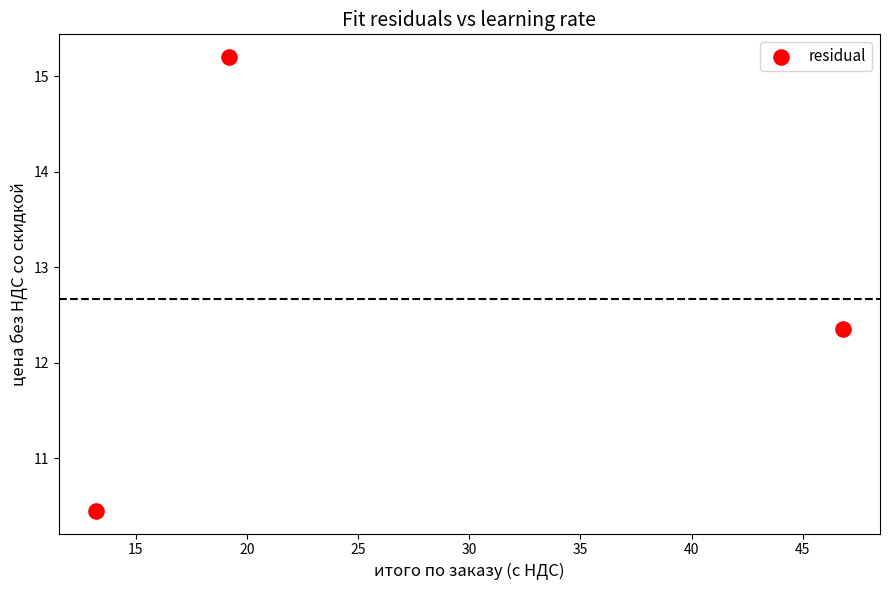

What is the average X value?

26.4